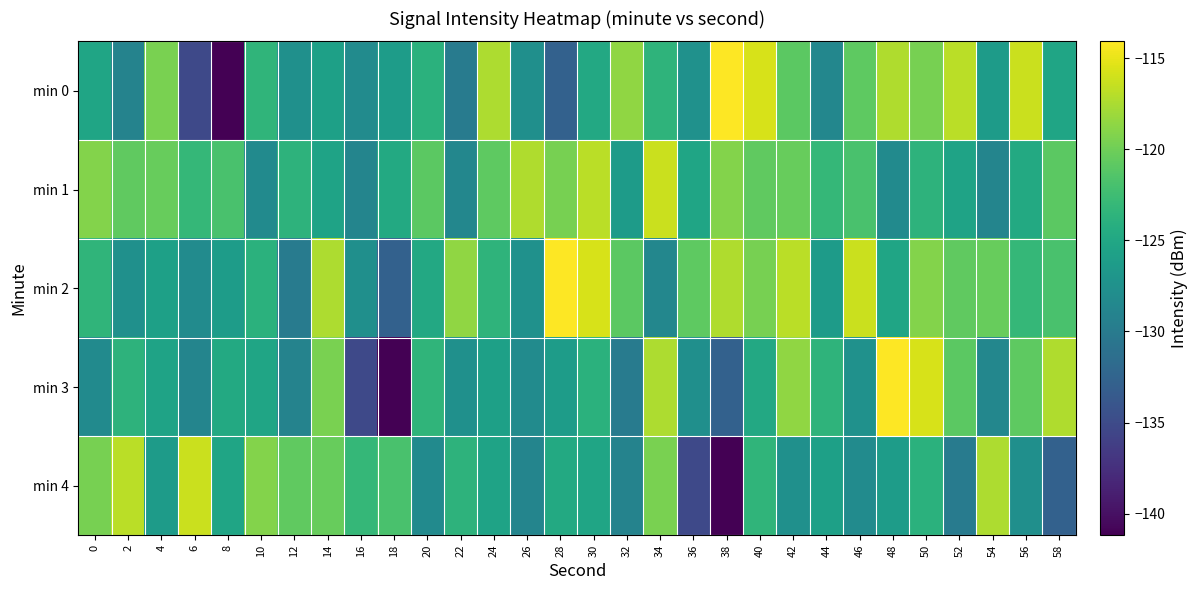

Reading right to left, what are all the values shown in this chart?

min 0: 58=-125.2	56=-116.2	54=-126.4	52=-116.9	50=-119.7	48=-117.3	46=-120.8	44=-128.6	42=-120.9	40=-115.7	38=-114.1	36=-127.5	34=-123.5	32=-118.6	30=-124.9	28=-132.7	26=-127.7	24=-117.4	22=-129.9	20=-123.9	18=-126.2	16=-128.1	14=-125.8	12=-127.6	10=-123.5	8=-141.2	6=-135.2	4=-119.6	2=-129.1	0=-125.3
min 1: 58=-120.9	56=-124.7	54=-128.8	52=-125.5	50=-123.6	48=-128.2	46=-121.9	44=-123.2	42=-120.3	40=-120.7	38=-119.1	36=-125.2	34=-116.2	32=-126.4	30=-116.9	28=-119.7	26=-117.3	24=-120.8	22=-128.6	20=-120.9	18=-124.7	16=-128.8	14=-125.5	12=-123.6	10=-128.2	8=-121.9	6=-123.2	4=-120.3	2=-120.7	0=-119.1
min 2: 58=-121.9	56=-123.2	54=-120.3	52=-120.7	50=-119.1	48=-125.2	46=-116.2	44=-126.4	42=-116.9	40=-119.7	38=-117.3	36=-120.8	34=-128.6	32=-120.9	30=-115.7	28=-114.1	26=-127.5	24=-123.5	22=-118.6	20=-124.9	18=-132.7	16=-127.7	14=-117.4	12=-129.9	10=-123.9	8=-126.2	6=-128.1	4=-125.8	2=-127.6	0=-123.5
min 3: 58=-117.3	56=-120.8	54=-128.6	52=-120.9	50=-115.7	48=-114.1	46=-127.5	44=-123.5	42=-118.6	40=-124.9	38=-132.7	36=-127.7	34=-117.4	32=-129.9	30=-123.9	28=-126.2	26=-128.1	24=-125.8	22=-127.6	20=-123.5	18=-141.2	16=-135.2	14=-119.6	12=-129.1	10=-125.3	8=-124.7	6=-128.8	4=-125.5	2=-123.6	0=-128.2
min 4: 58=-132.7	56=-127.7	54=-117.4	52=-129.9	50=-123.9	48=-126.2	46=-128.1	44=-125.8	42=-127.6	40=-123.5	38=-141.2	36=-135.2	34=-119.6	32=-129.1	30=-125.3	28=-124.7	26=-128.8	24=-125.5	22=-123.6	20=-128.2	18=-121.9	16=-123.2	14=-120.3	12=-120.7	10=-119.1	8=-125.2	6=-116.2	4=-126.4	2=-116.9	0=-119.7